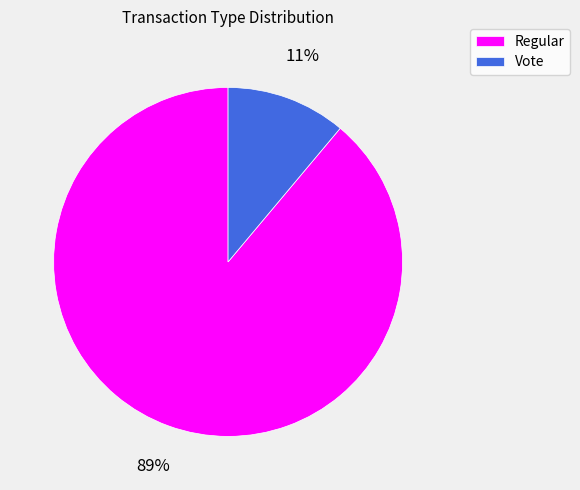

Combined, do Vote and Regular account for over 50%?

Yes